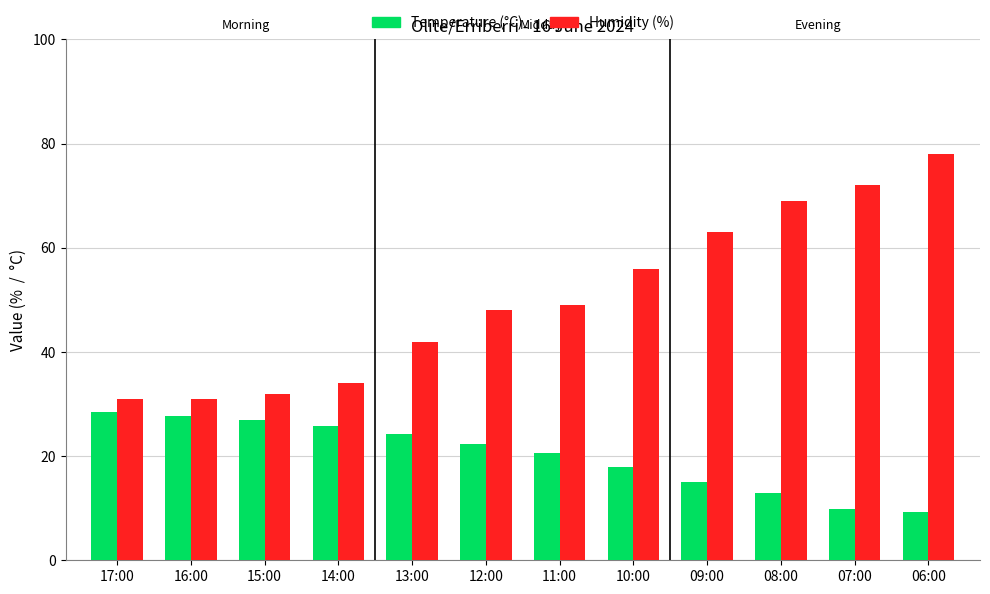

The Humidity (%) series shows 32.0 at 15:00. True or false?

True